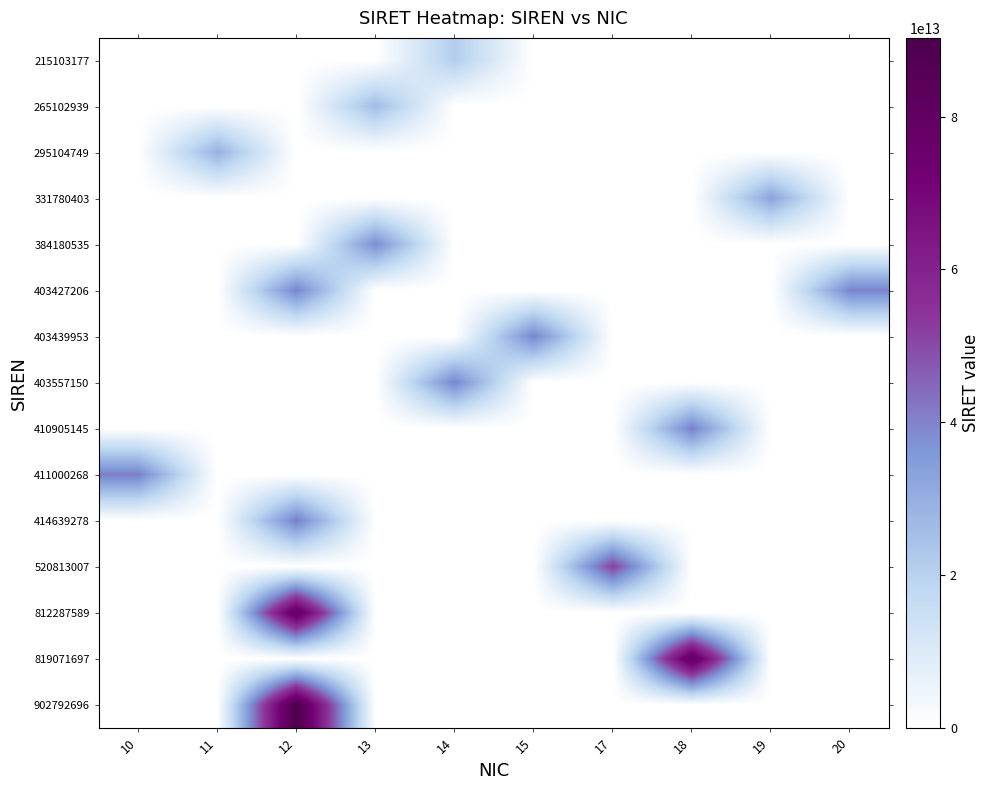

Between 11 and 12, which series saw the biggest shift?

902792696